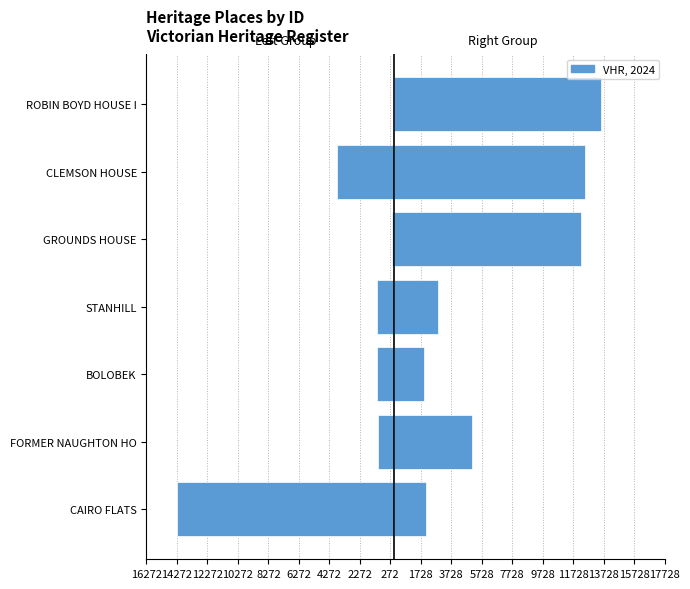

What is the difference between the Right Group values at BOLOBEK and CLEMSON HOUSE?

10505